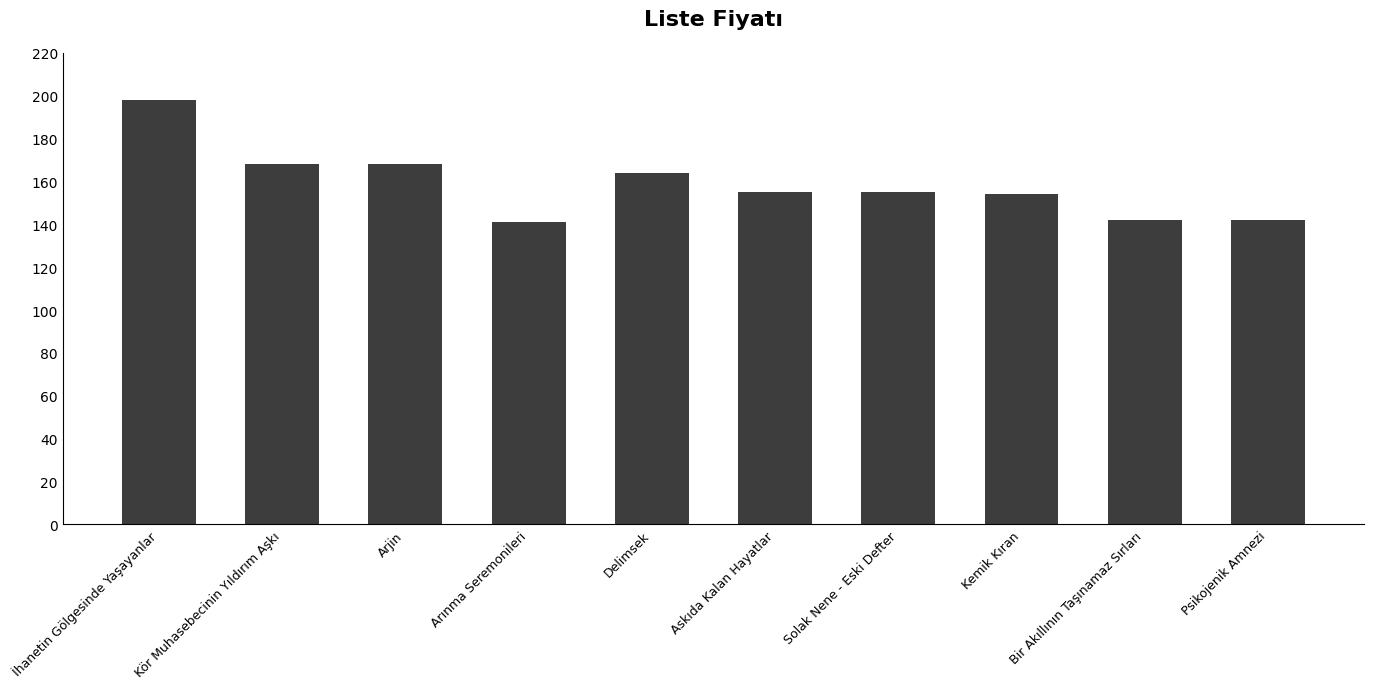

What is the greatest value displayed?

198